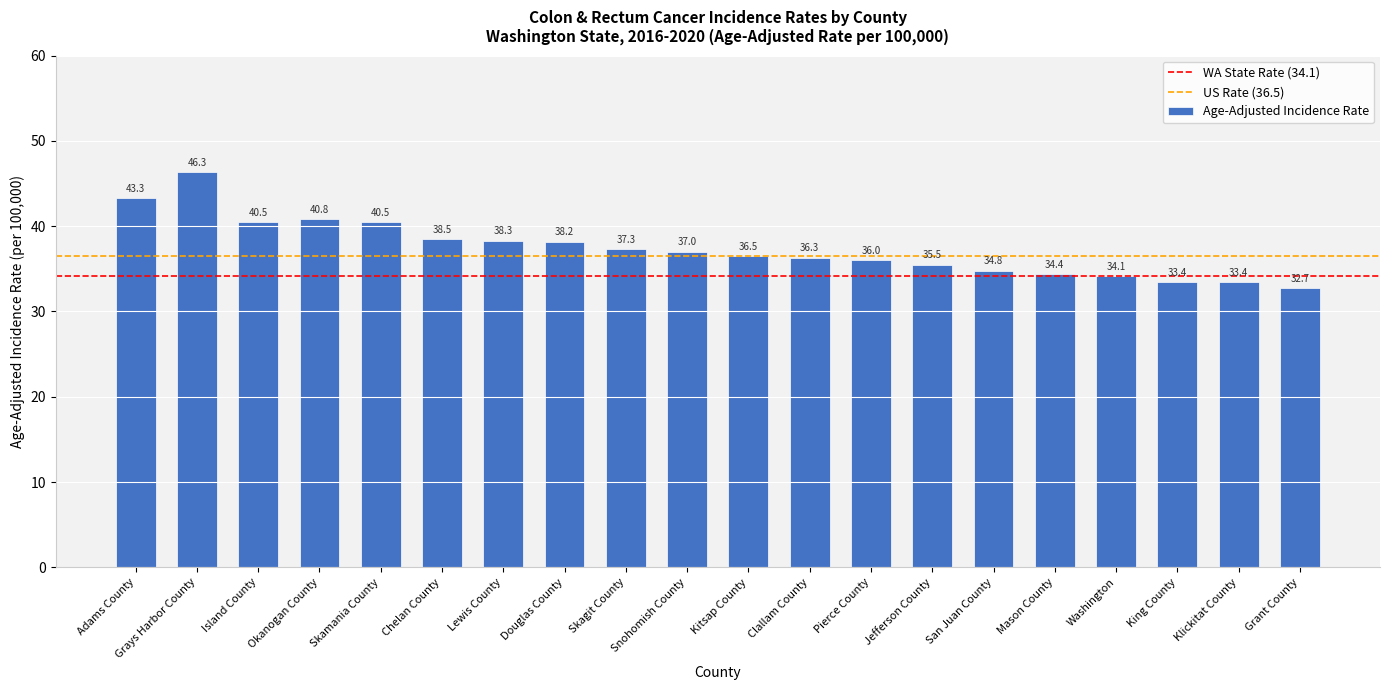

What is the greatest value displayed?

46.3